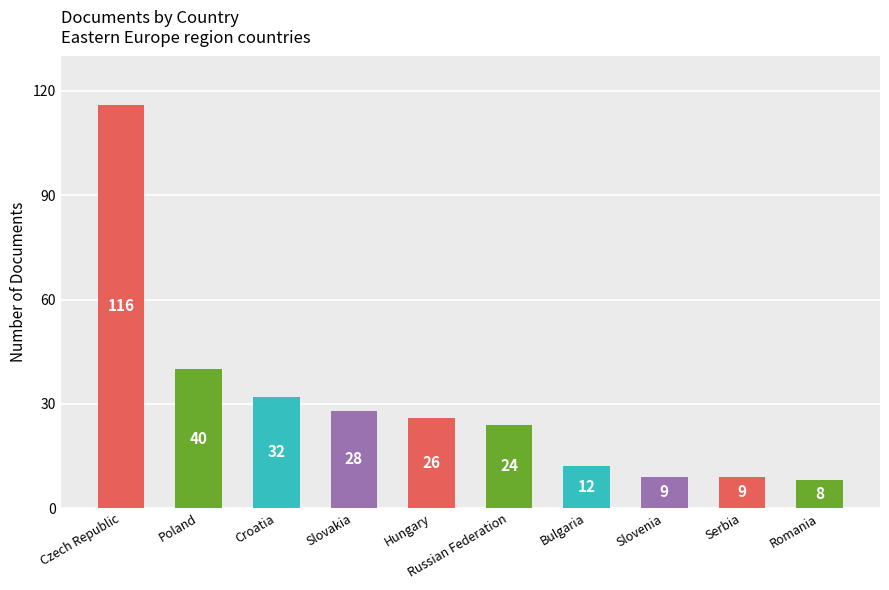

Approximately how many times larger is the value at Czech Republic compared to Poland?

2.9